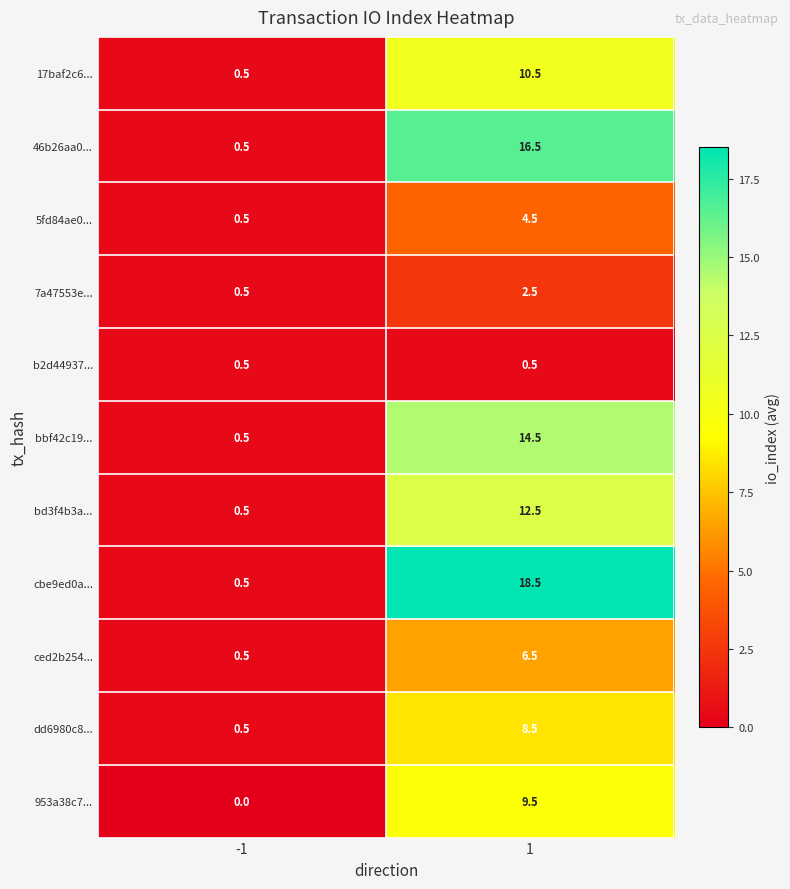

Which category has the lowest value across all series?

-1